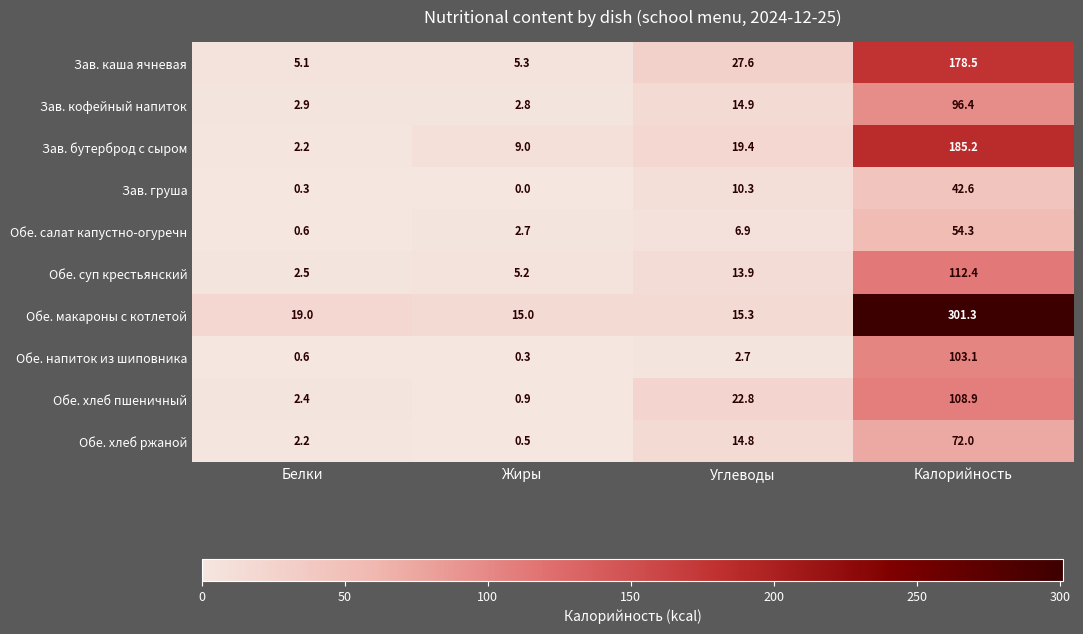

What is the difference between the Обе. салат капустно-огуречн values at Углеводы and Белки?

6.3